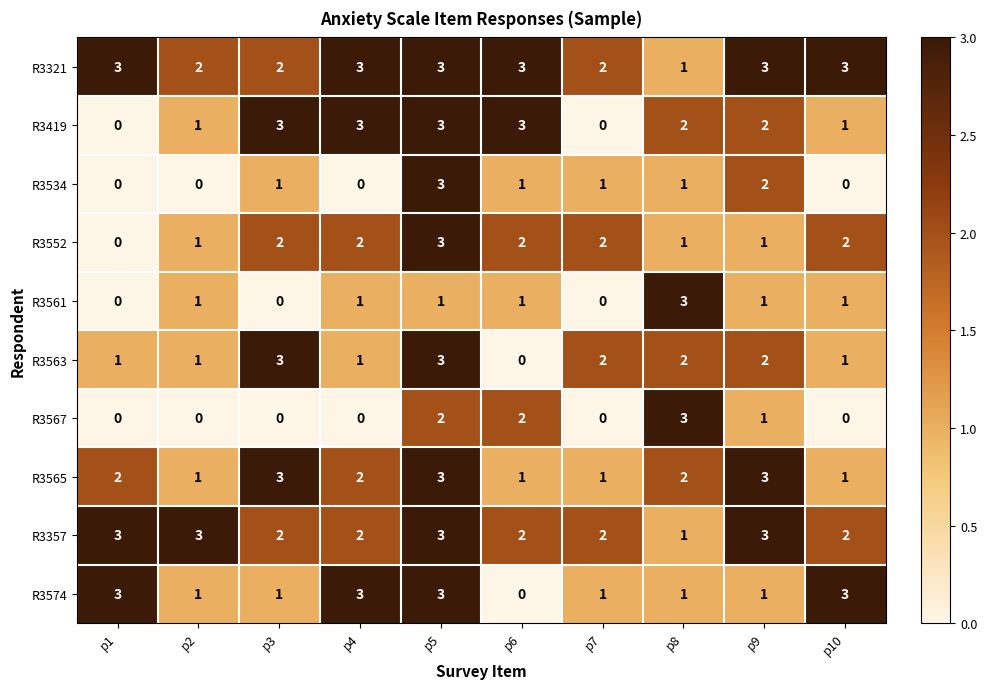

What is the maximum value for R3419?

3